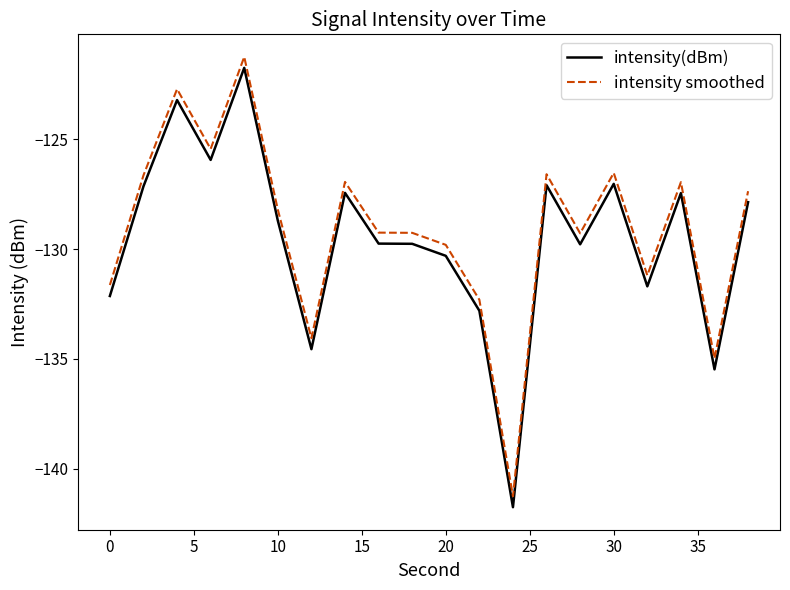

True or false: intensity smoothed and intensity(dBm) intersect in this chart.

False